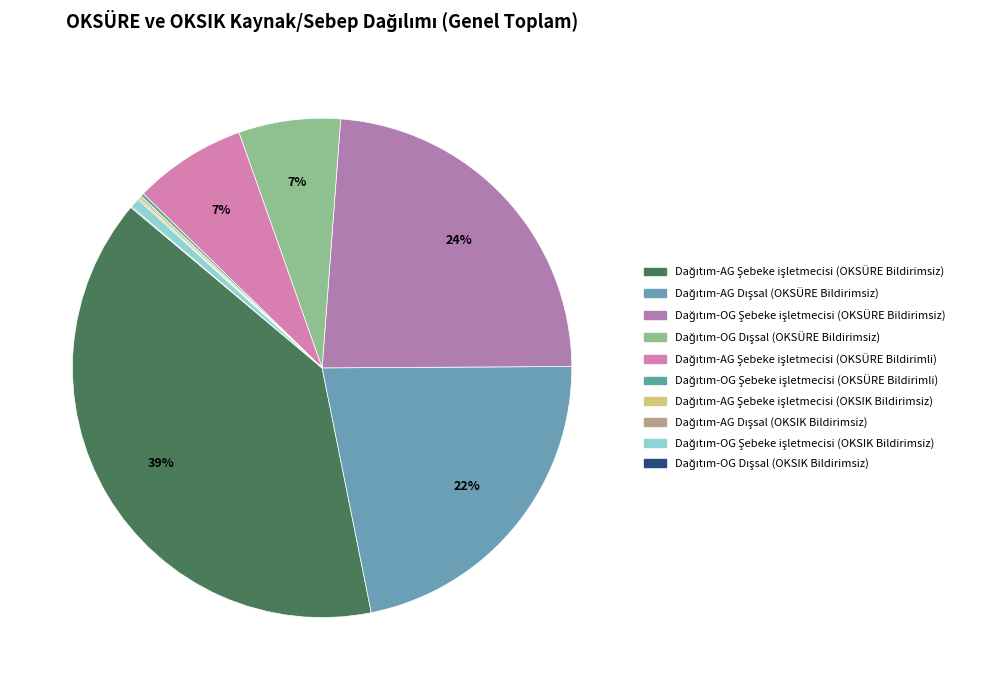

How many segments does this pie chart have?

10